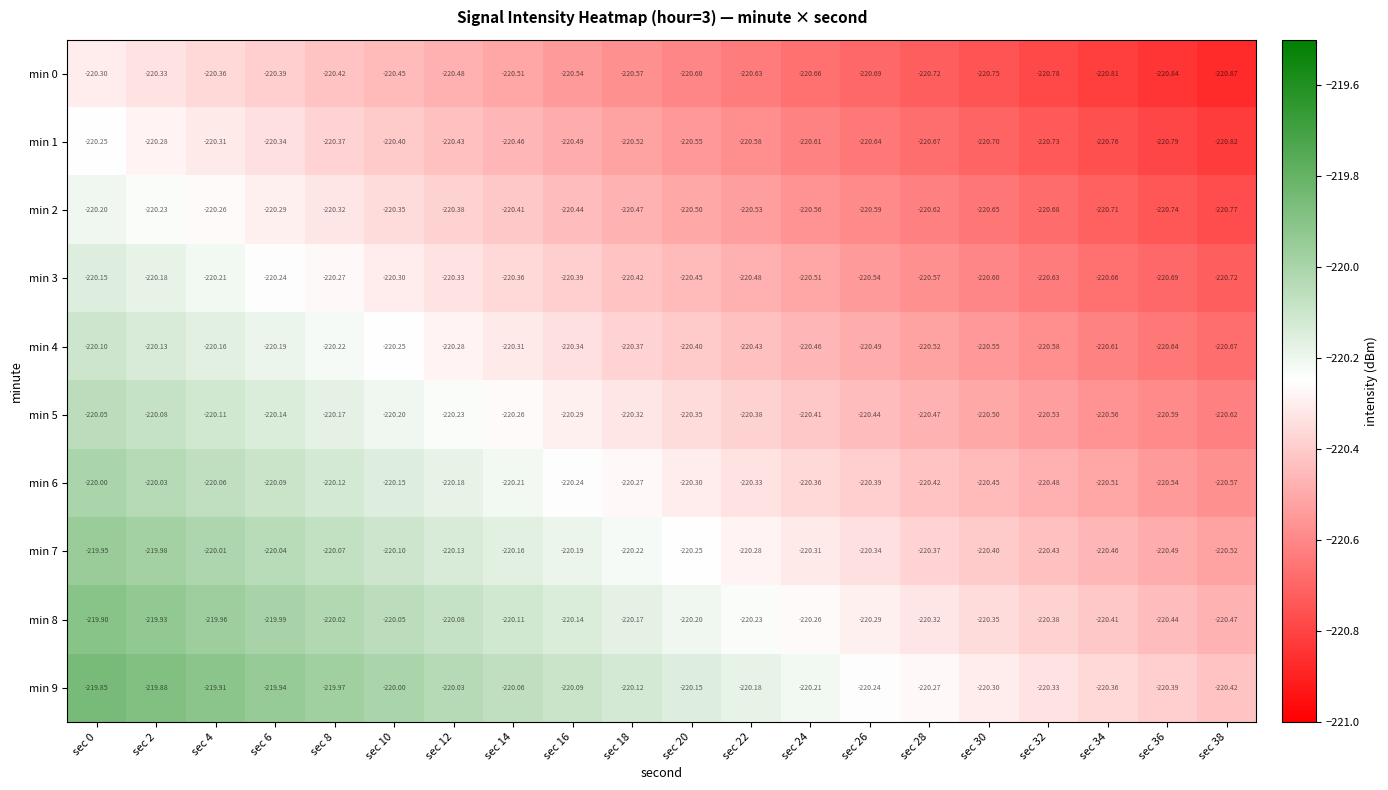

Is the value of min 0 at sec 34 greater than the value of min 2 at sec 18?

No